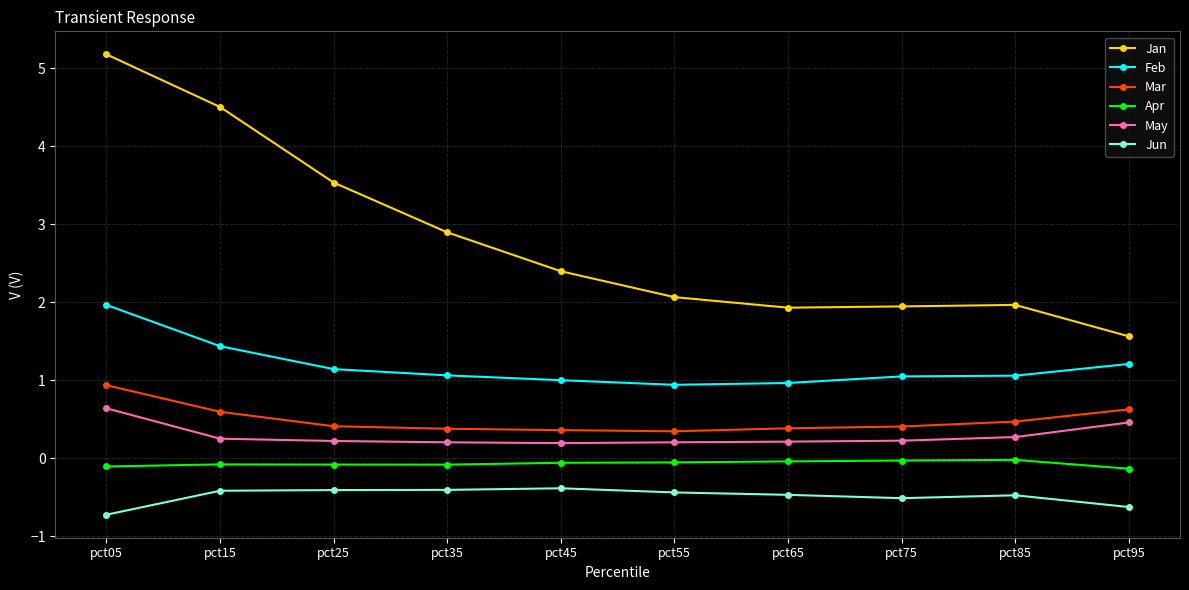

True or false: Jan has a value of 2.0 at pct85.

True